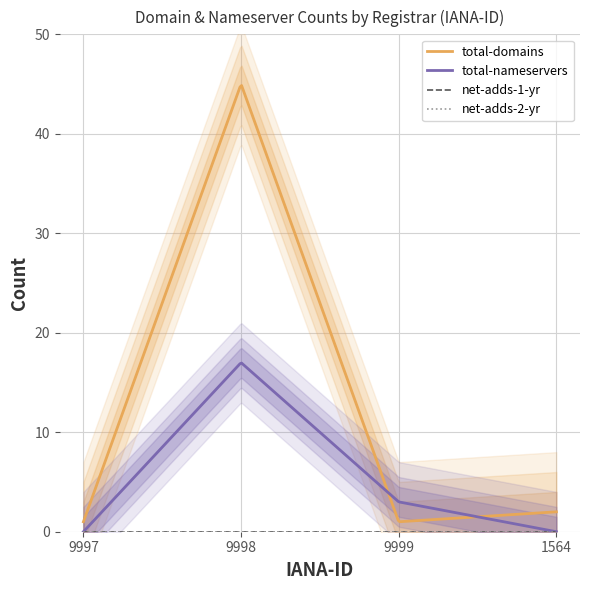

What is the difference between the second highest and second lowest values in the total-nameservers series?

16.9